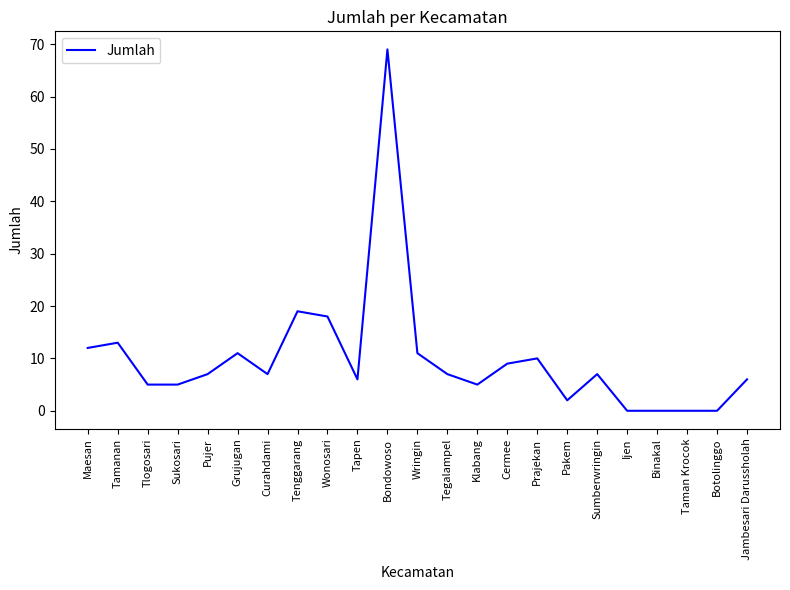

At which category does the data reach its first local peak?

Tamanan